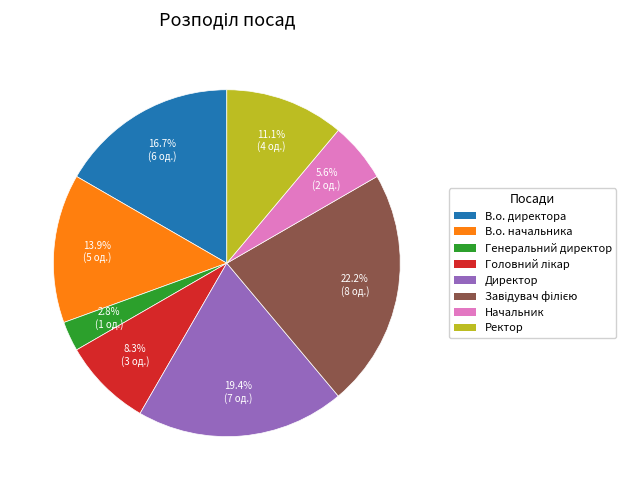

Which slice is the smallest?

Генеральний директор